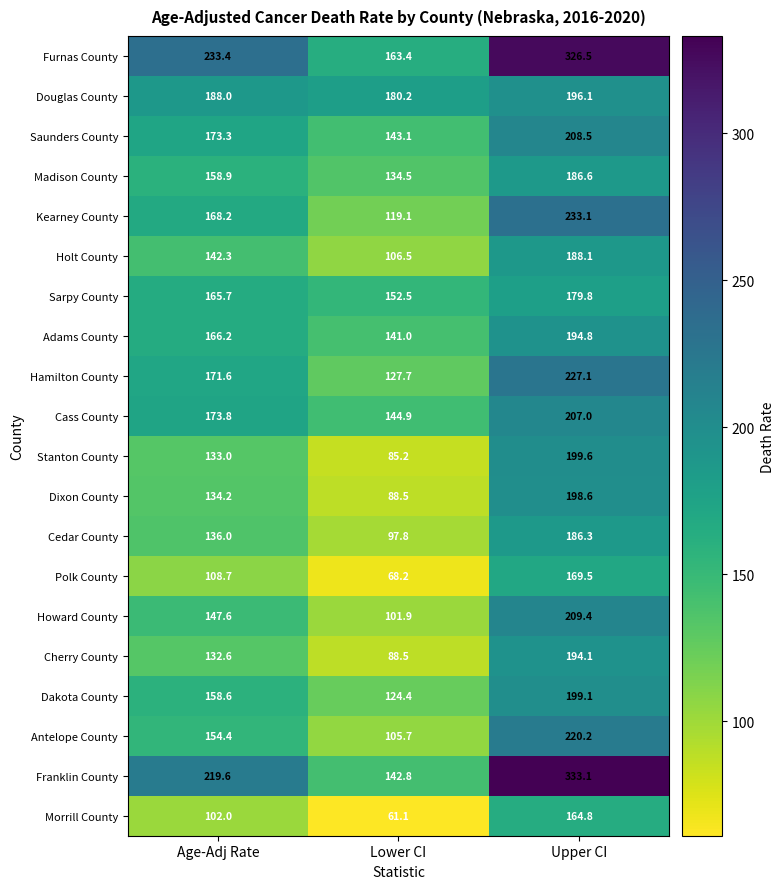

True or false: Stanton County has a value of 35.5 at Lower CI.

False